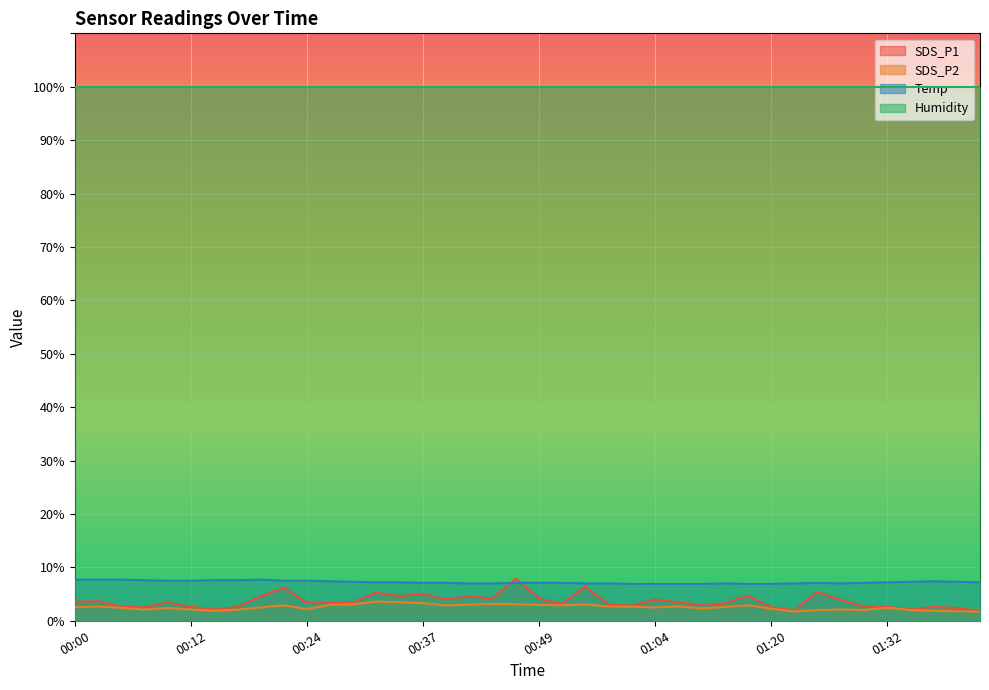

Rank the categories by Temp value from highest to lowest.

00:00, 00:02, 00:04, 00:19, 00:07, 00:14, 00:17, 00:09, 00:12, 00:22, 00:24, 00:27, 01:37, 00:29, 01:34, 01:39, 00:32, 00:34, 01:32, 01:42, 00:37, 00:39, 00:47, 00:49, 00:52, 01:24, 01:29, 00:42, 00:44, 00:54, 00:59, 01:15, 01:22, 01:27, 01:02, 01:04, 01:07, 01:12, 01:17, 01:20